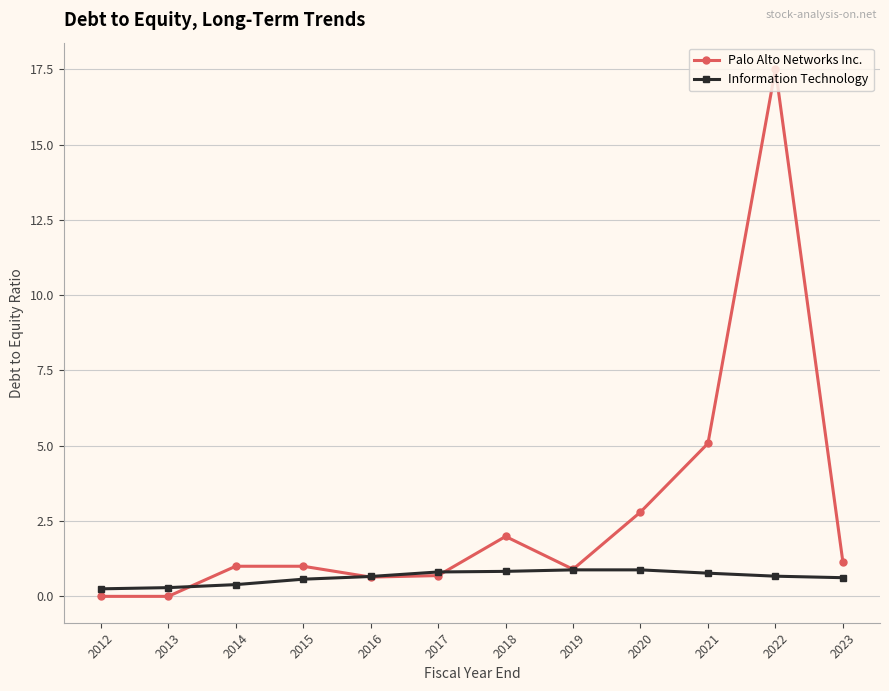

What is the value of the Palo Alto Networks Inc. point at the 12th from the left?

1.1